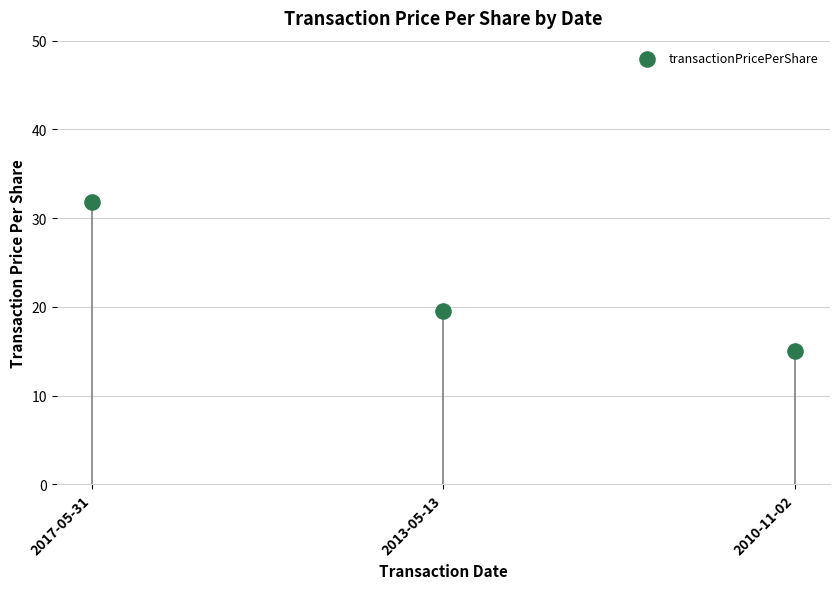

What is the average Y value?

22.1